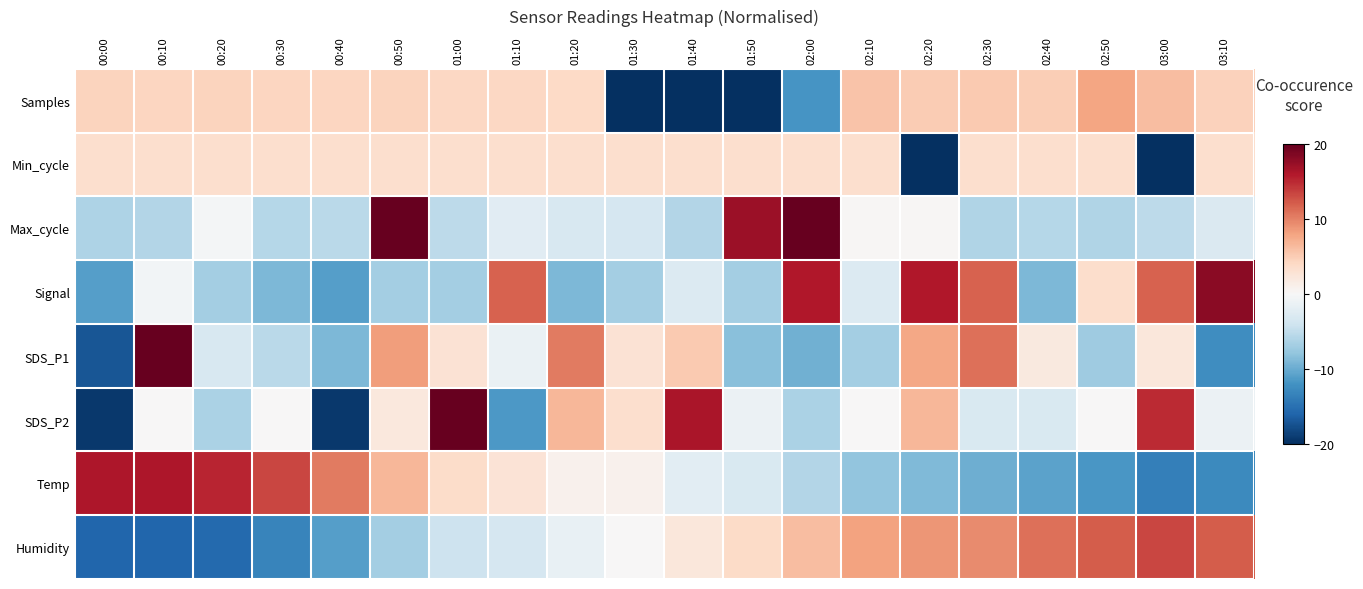

What is the spread (max minus min) of values at 01:20?

19.3